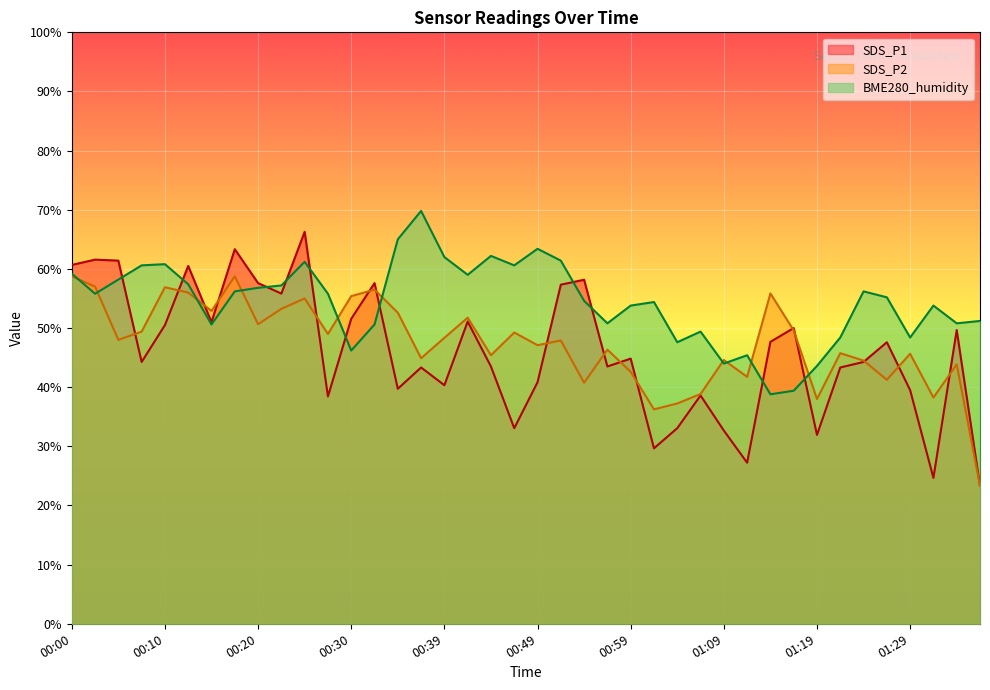

What is the label of the 10th point from the left?

00:22